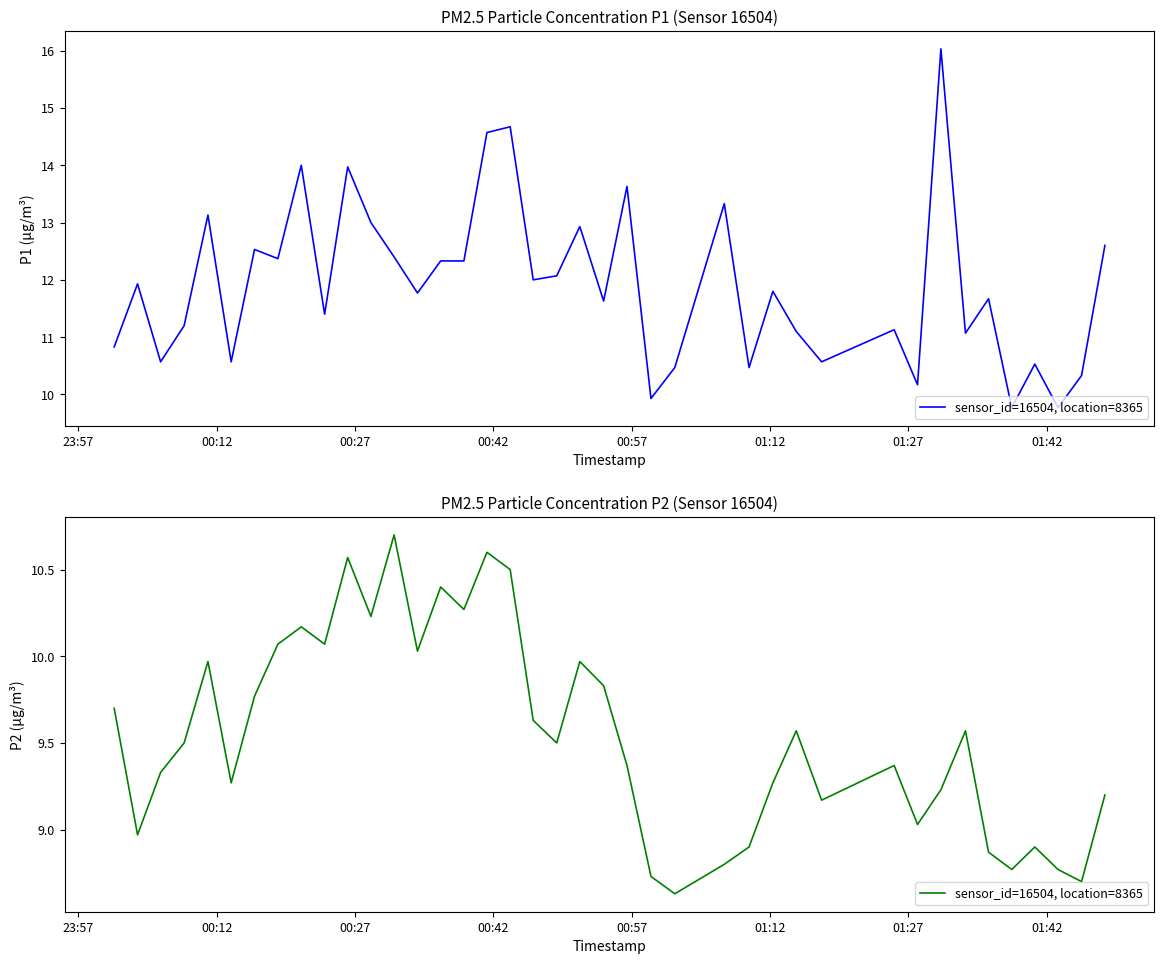

At which category does the data reach its first local valley?

00:12